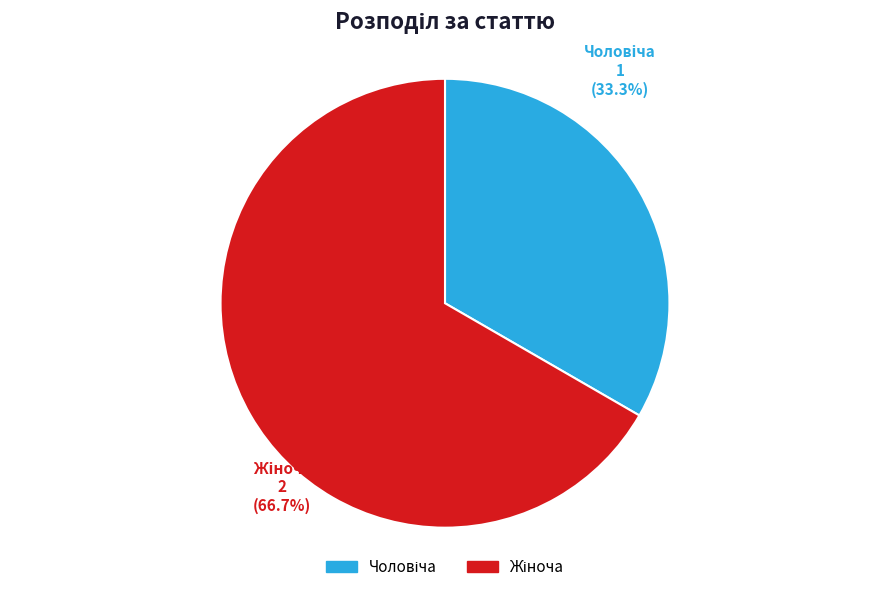

Is there any slice that represents more than half of the pie?

Yes